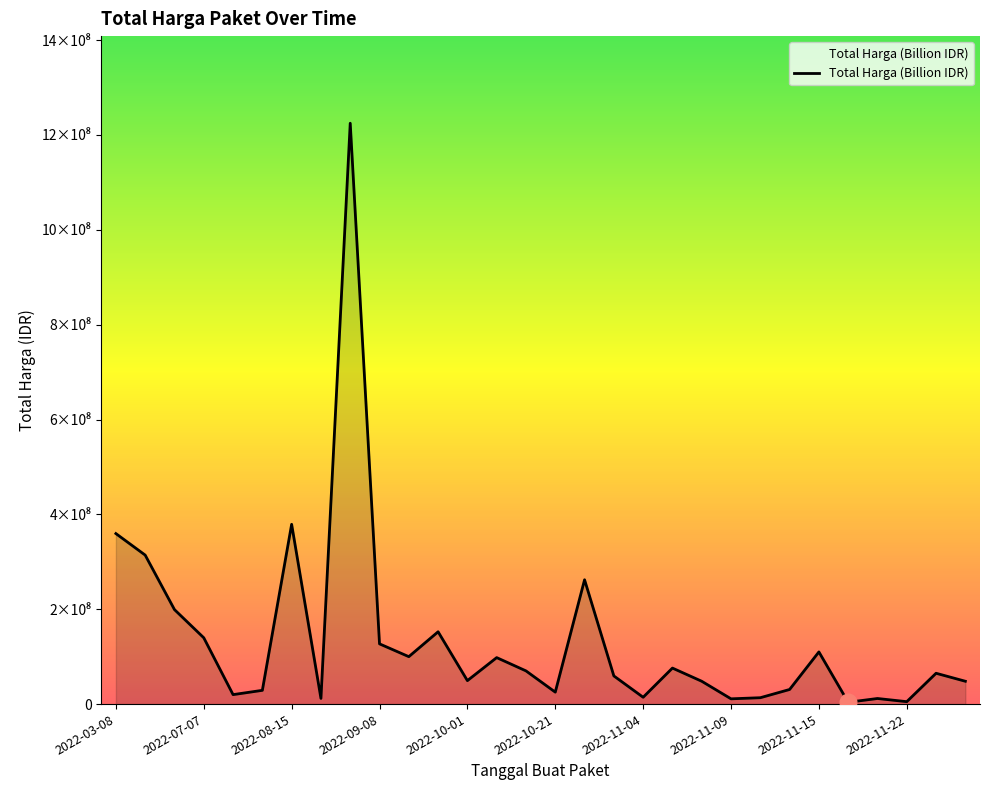

Is this an area chart (filled region under the line)?

Yes